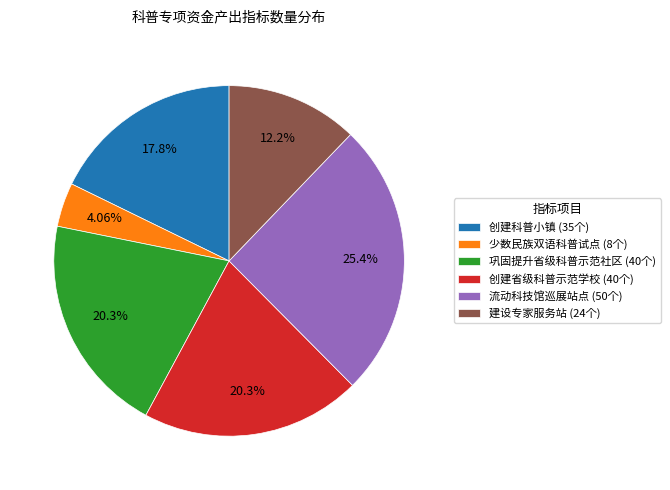

Is the sum of 创建科普小镇 and 流动科技馆巡展站点 greater than half?

No